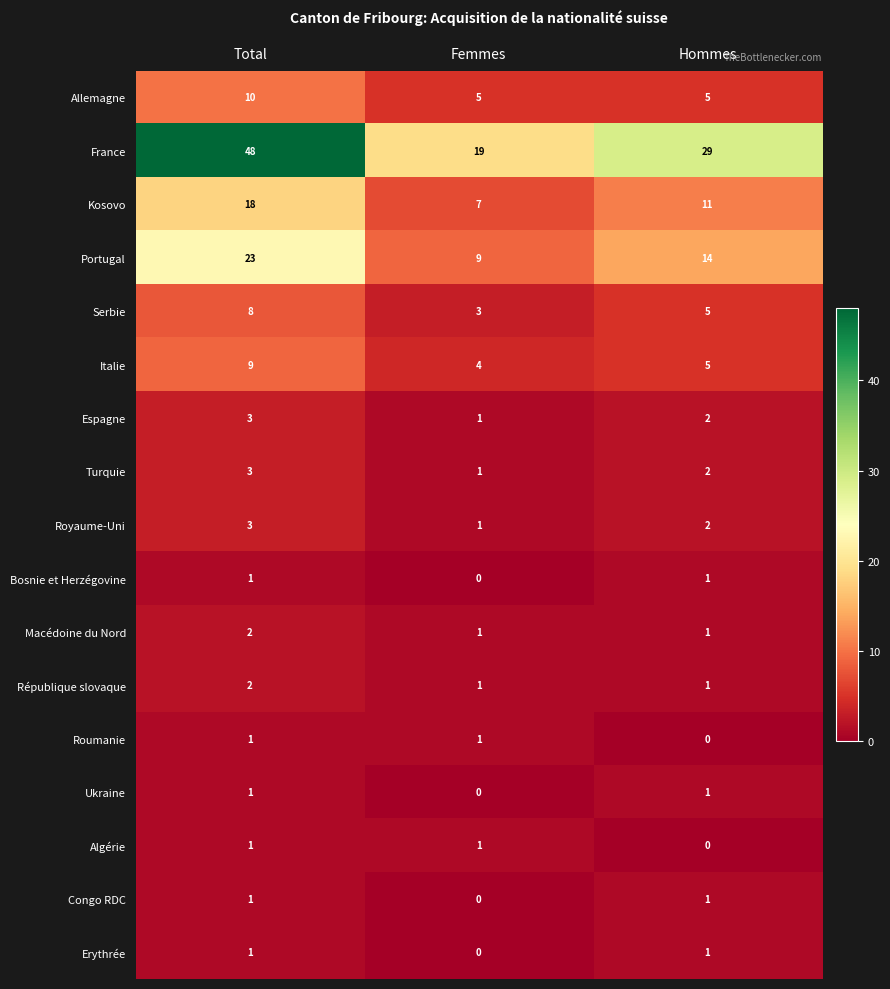

Is it true that Royaume-Uni equals 3 at Total?

True